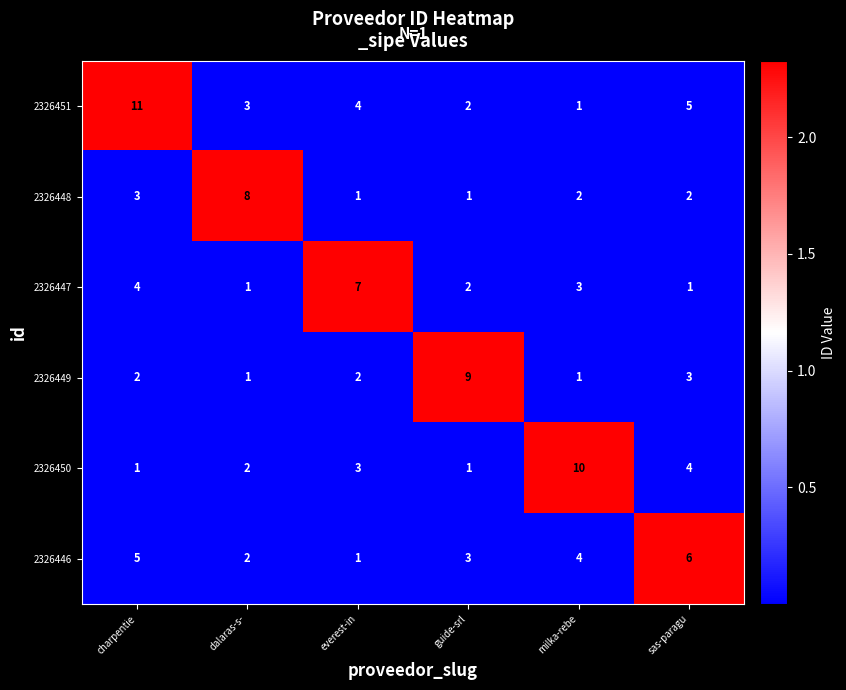

At which category is the sum across all series the highest?

charpentie